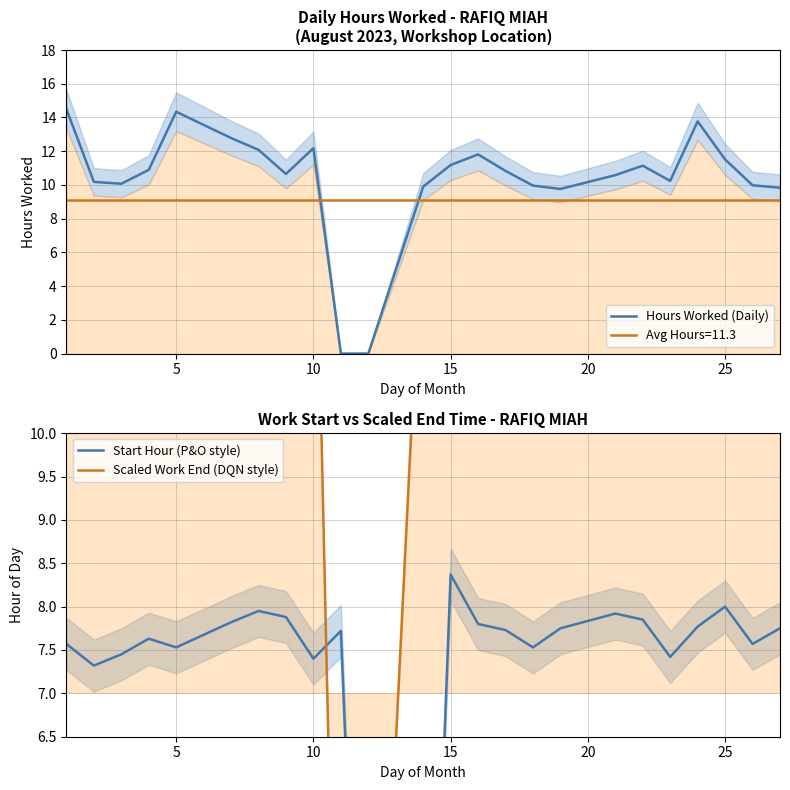

True or false: Avg Hours=11.3 has a value of 9.1 at 10.

True